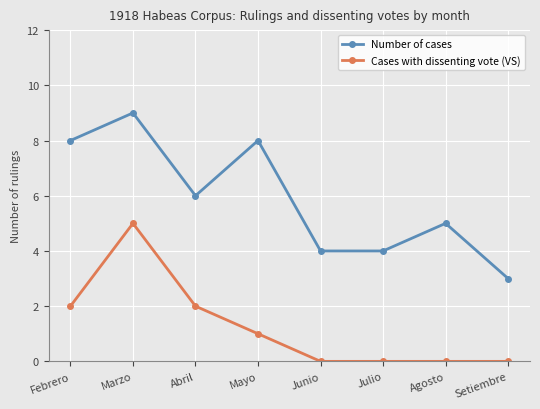

How many Cases with dissenting vote (VS) values are between 0 and 2?

7